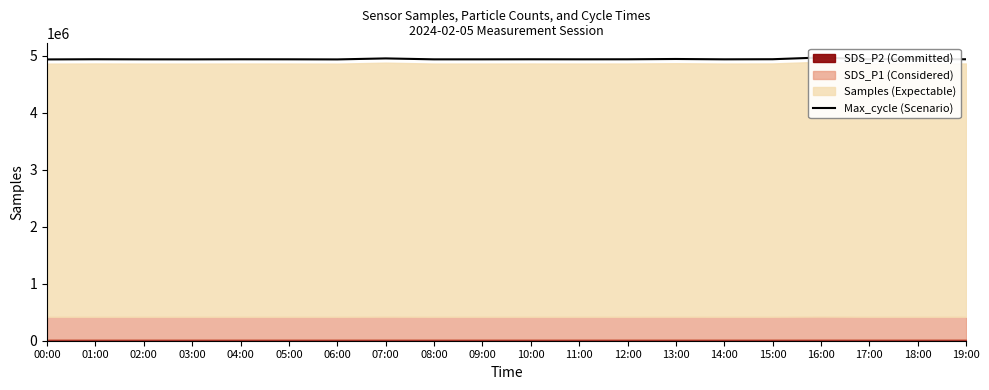

What is the change in value from 04:00 to 16:00?

+31247